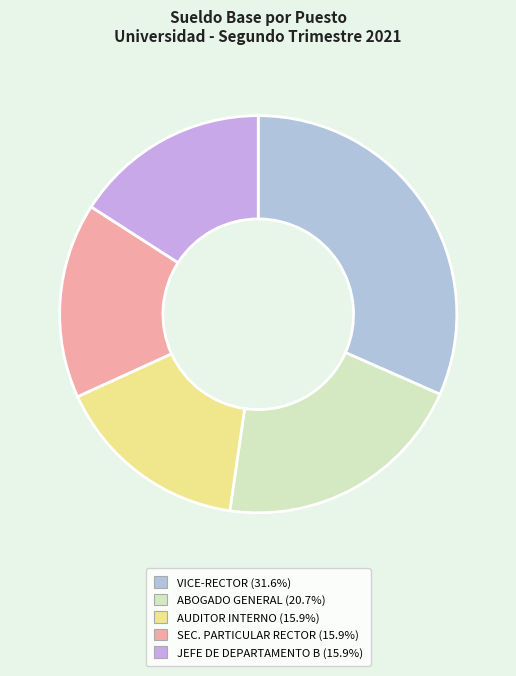

Which slice is the largest?

VICE-RECTOR